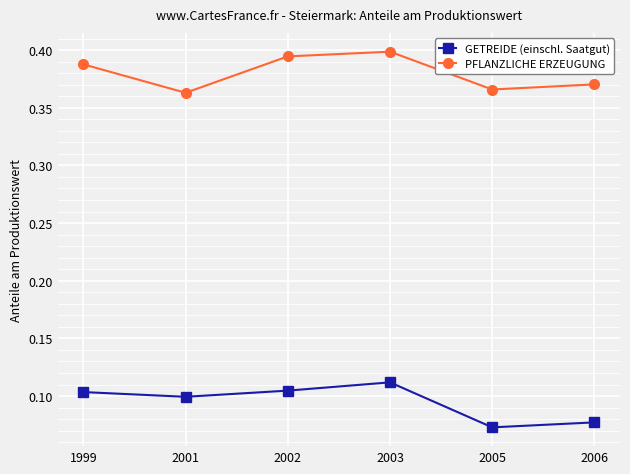

Which series has the largest range (max minus min)?

GETREIDE (einschl. Saatgut)